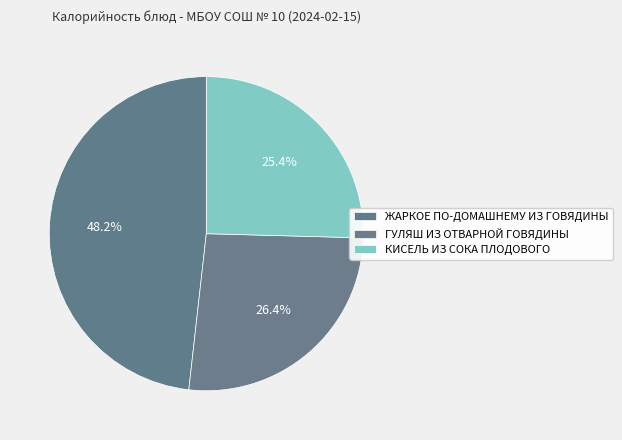

Count the number of slices in the pie.

3